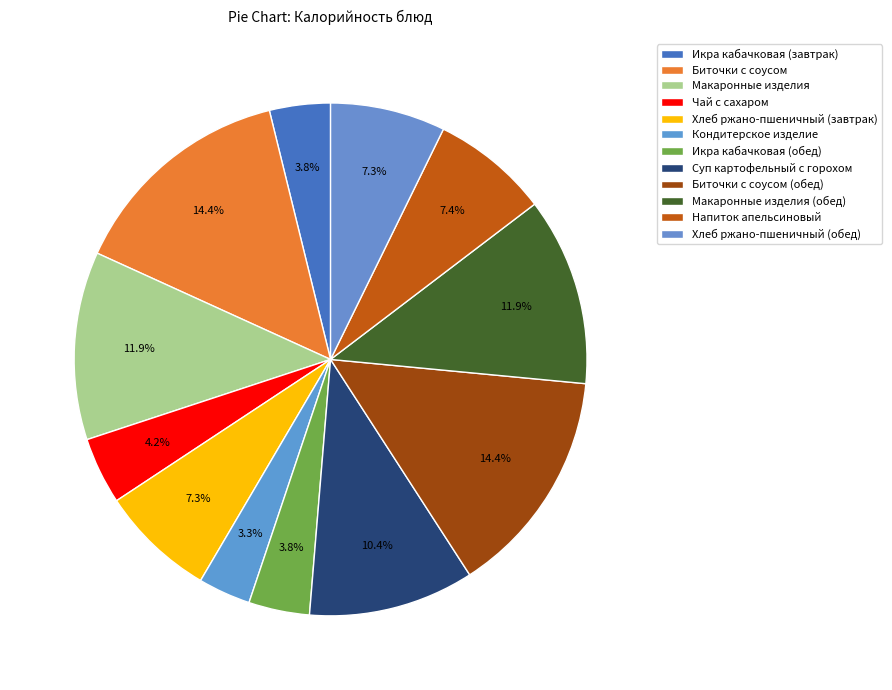

Is there a majority slice in this chart?

No